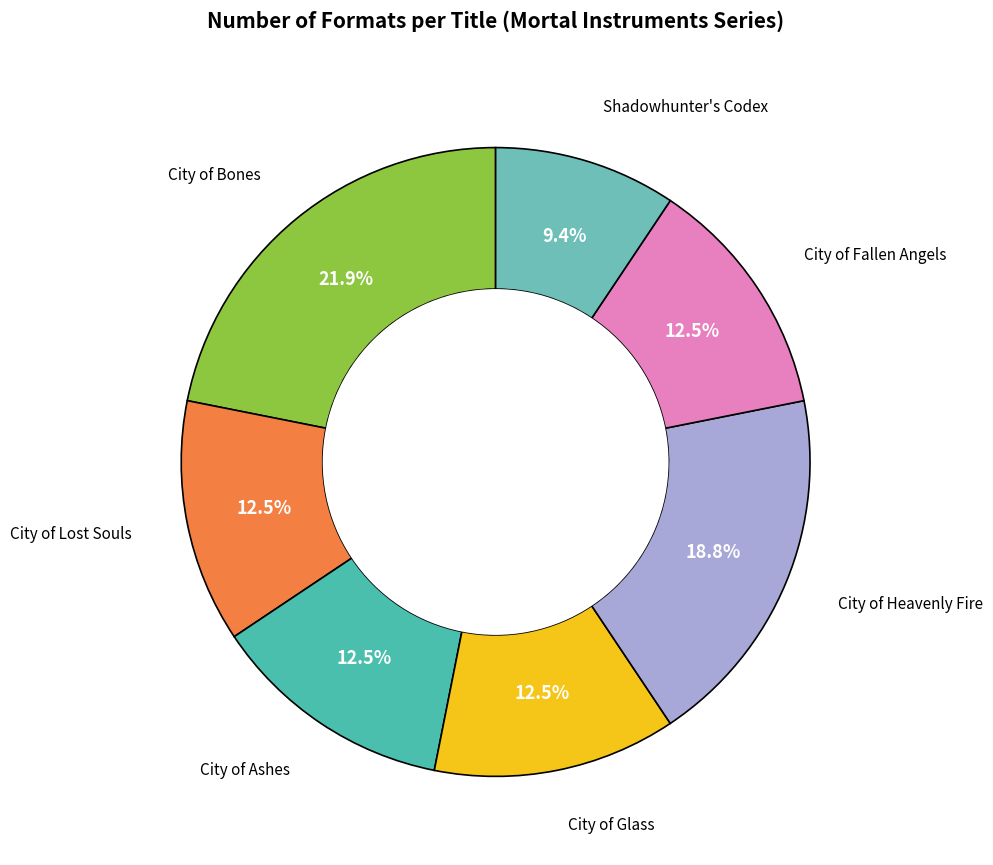

Rank the categories by value from highest to lowest.

City of Bones, City of Heavenly Fire, City of Lost Souls, City of Ashes, City of Glass, City of Fallen Angels, Shadowhunter's Codex